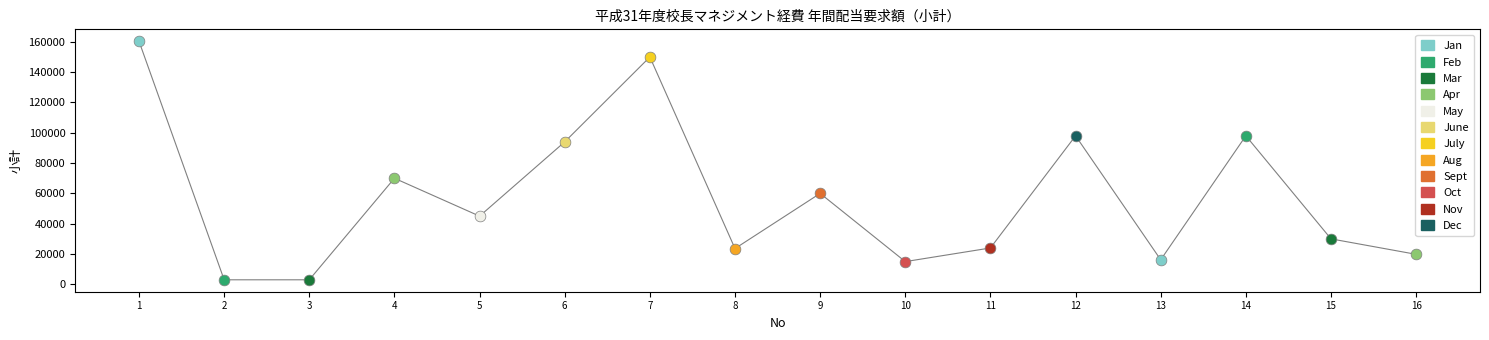

Between 11 and 8, which is larger?

11